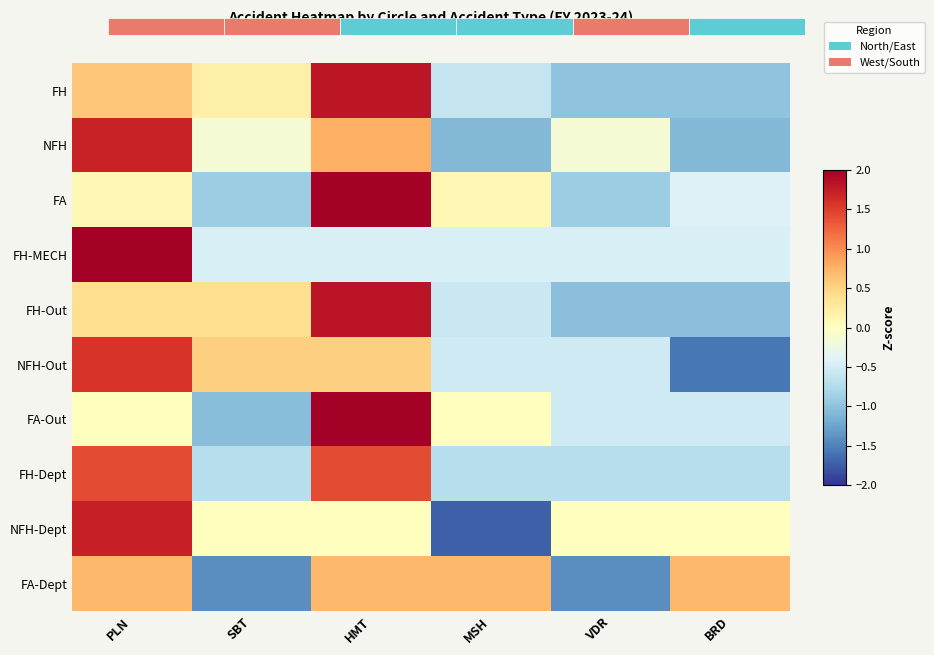

The value of FH at BRD is -1.0. True or false?

True